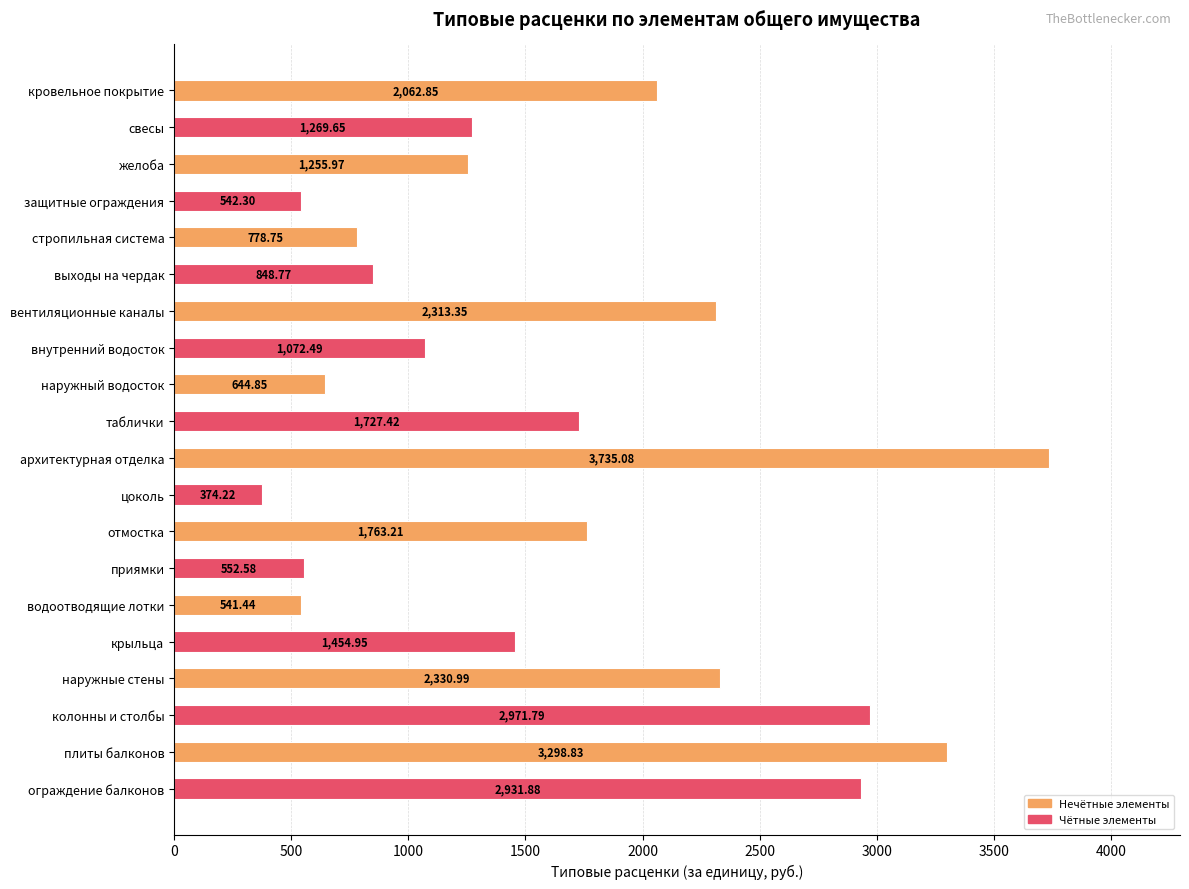

Rank the categories by value from highest to lowest.

архитектурная отделка, плиты балконов, колонны и столбы, ограждение балконов, наружные стены, вентиляционные каналы, кровельное покрытие, отмостка, таблички, крыльца, свесы, желоба, внутренний водосток, выходы на чердак, стропильная система, наружный водосток, приямки, защитные ограждения, водоотводящие лотки, цоколь